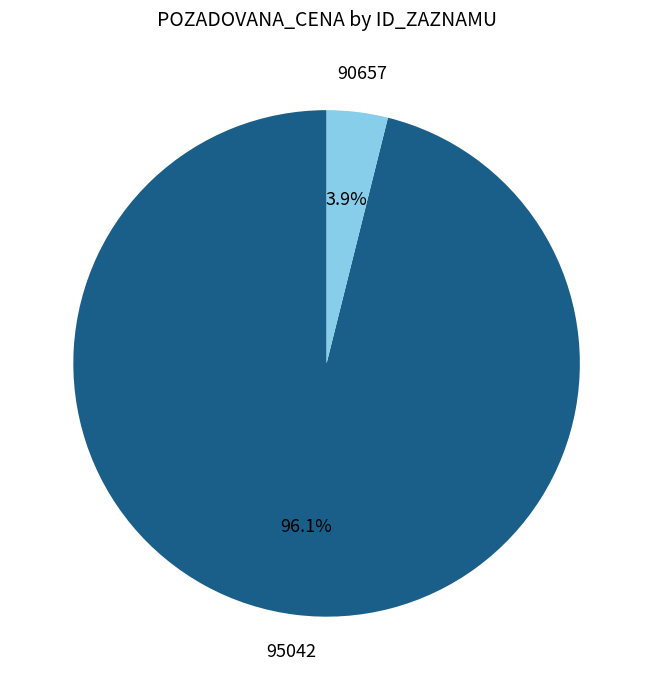

The 95042 slice represents 96% of the pie. True or false?

True